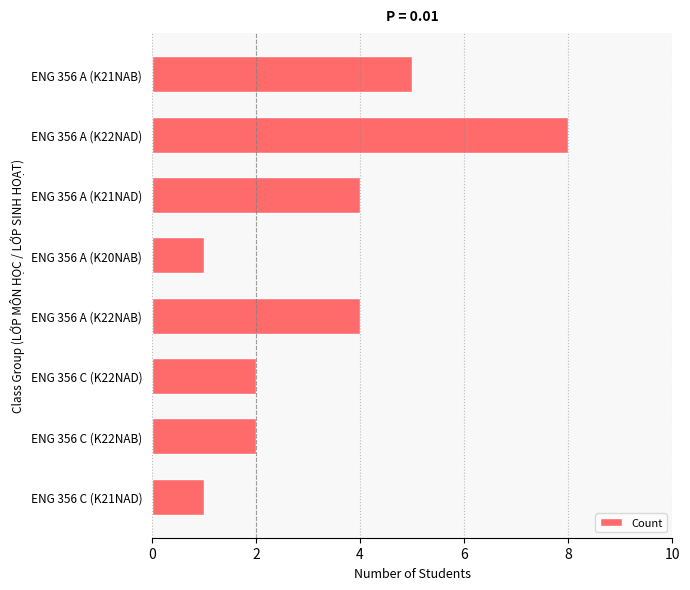

What is the value of the 7th bar from the top?

2